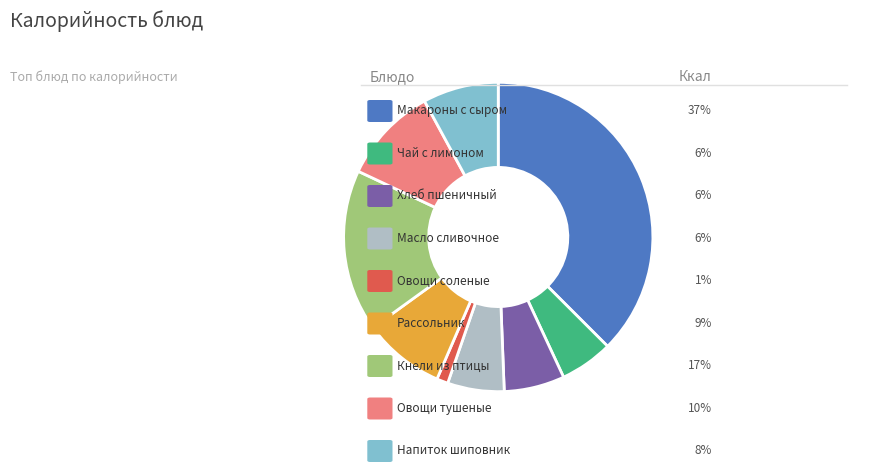

Does any single category account for the majority?

No